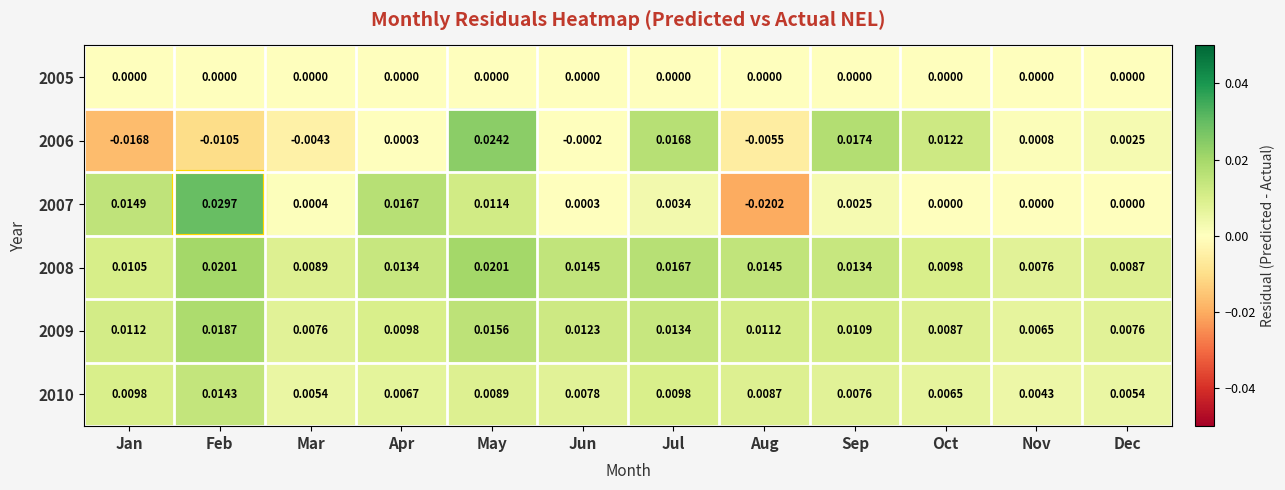

Which series has the largest total across all categories?

2008